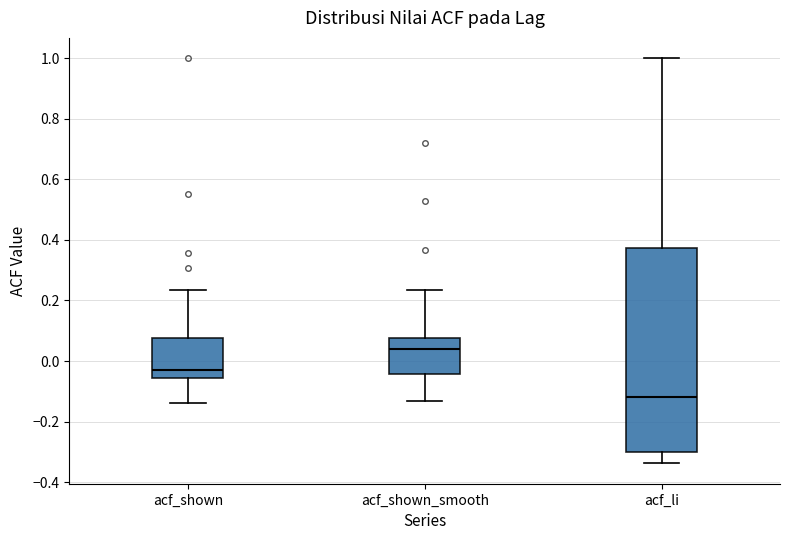

Reading left to right, read every box against the y-axis: the position of its median line, the range the box covers, and the ends of its whiskers. The values are not printed on the chart, so give them approximately, as read against the axis.

acf_shown: median -0.04, box -0.06 to 0.08, whiskers -0.14 to 0.24
acf_shown_smooth: median 0.04, box -0.04 to 0.08, whiskers -0.14 to 0.24
acf_li: median -0.12, box -0.30 to 0.38, whiskers -0.34 to 1.00